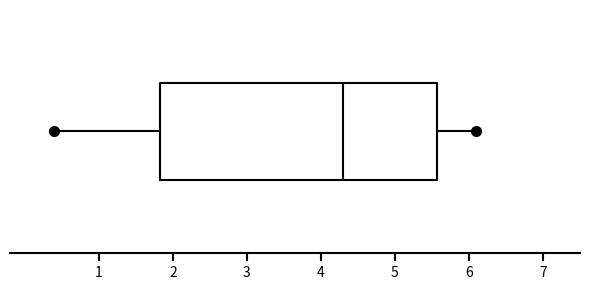

Transcribe this box plot: give where the median line is, the range the box spans, and where the two whiskers end, as read against the x-axis. The values are not printed on the chart, so give them approximately, as read against the axis.

median 4.3, box 1.8 to 5.6, whiskers 0.4 to 6.1